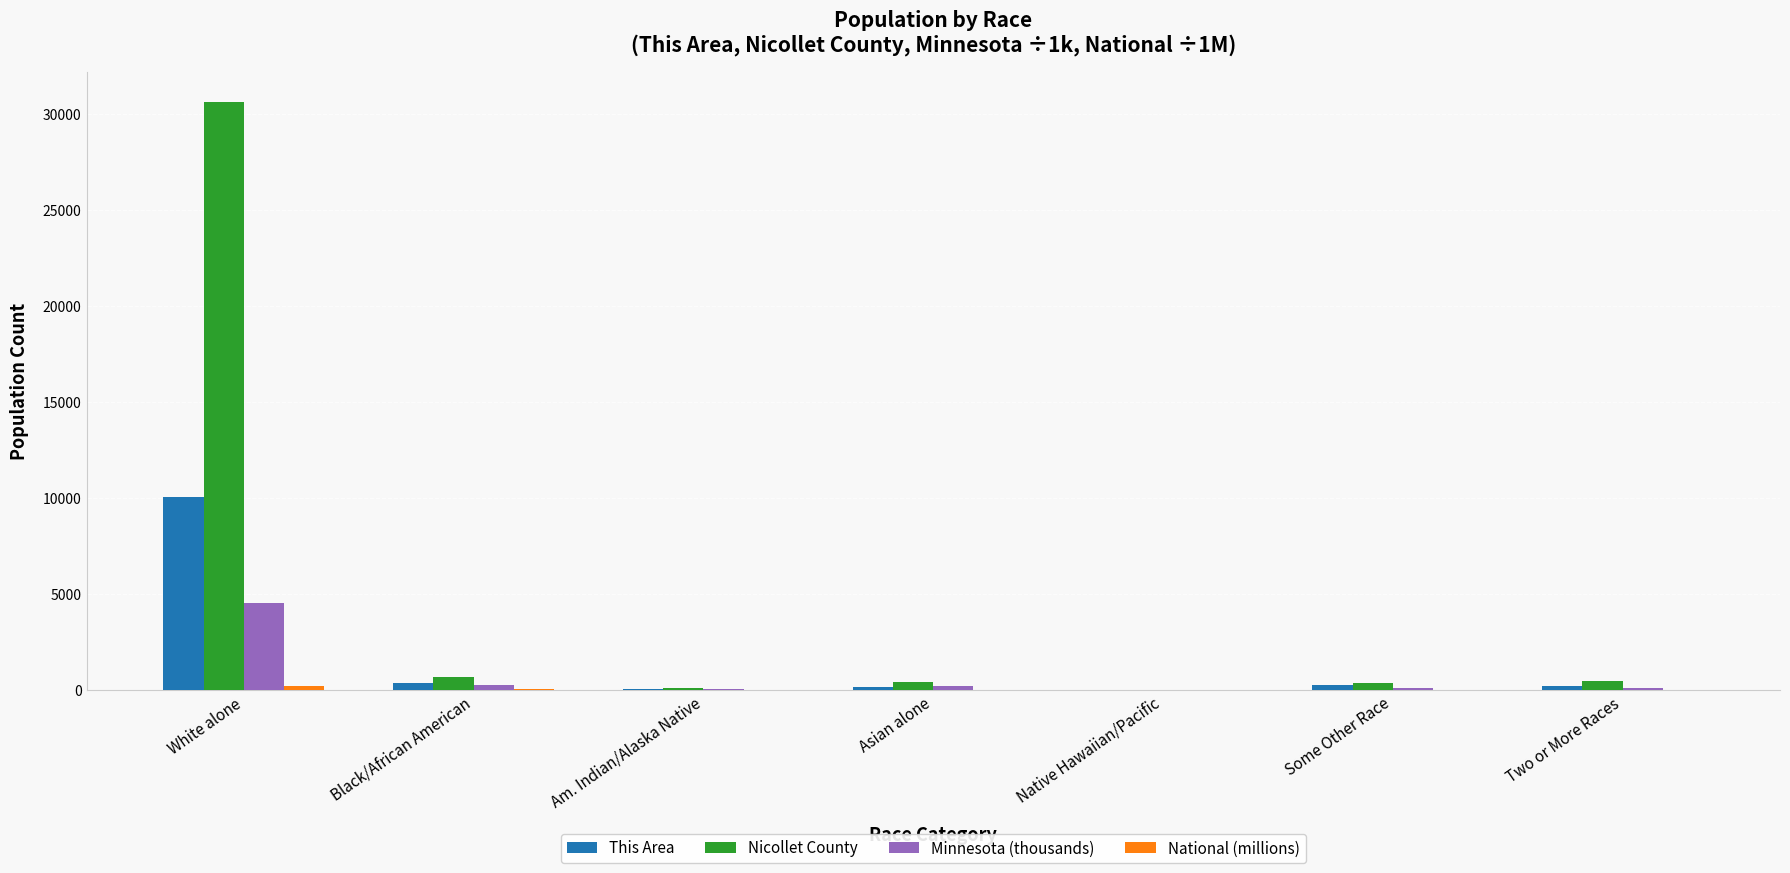

What is the total value across all series at Am. Indian/Alaska Native?

226.8